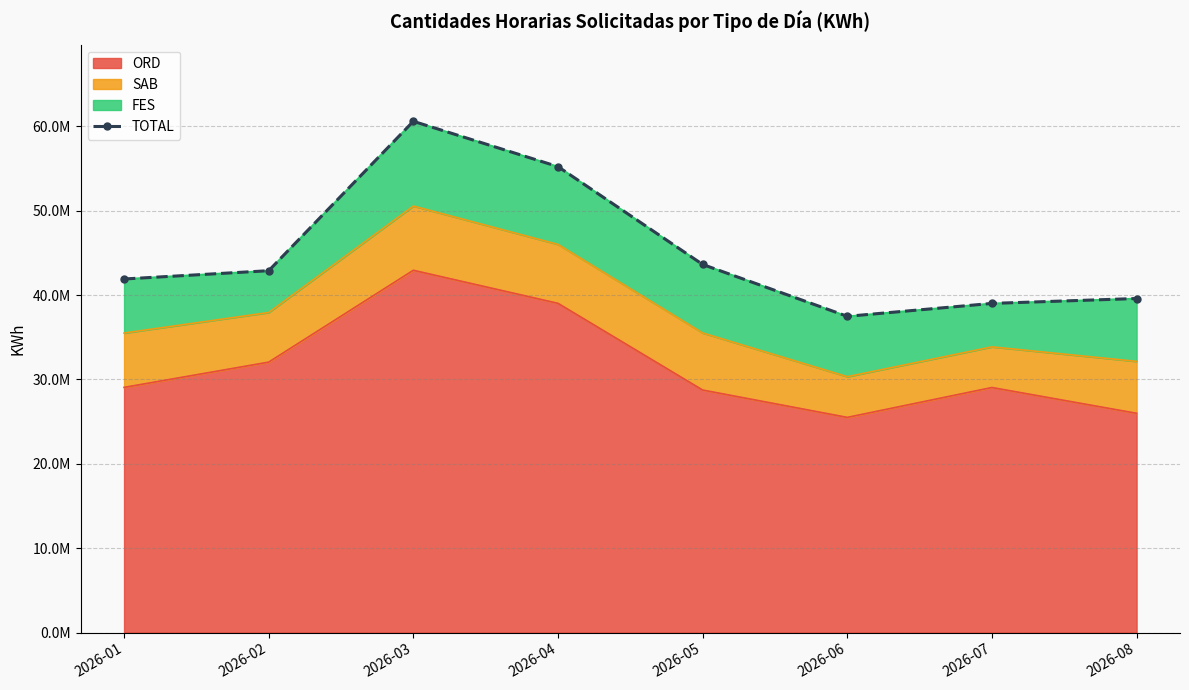

What is the change in value from 2026-05 to 2026-07?

-4616641.5